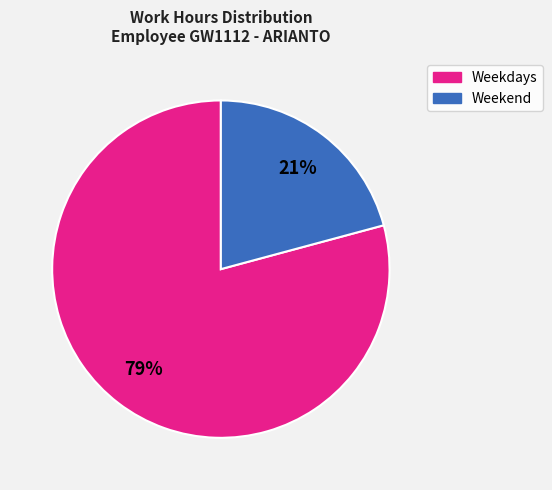

Is there a majority slice in this chart?

Yes